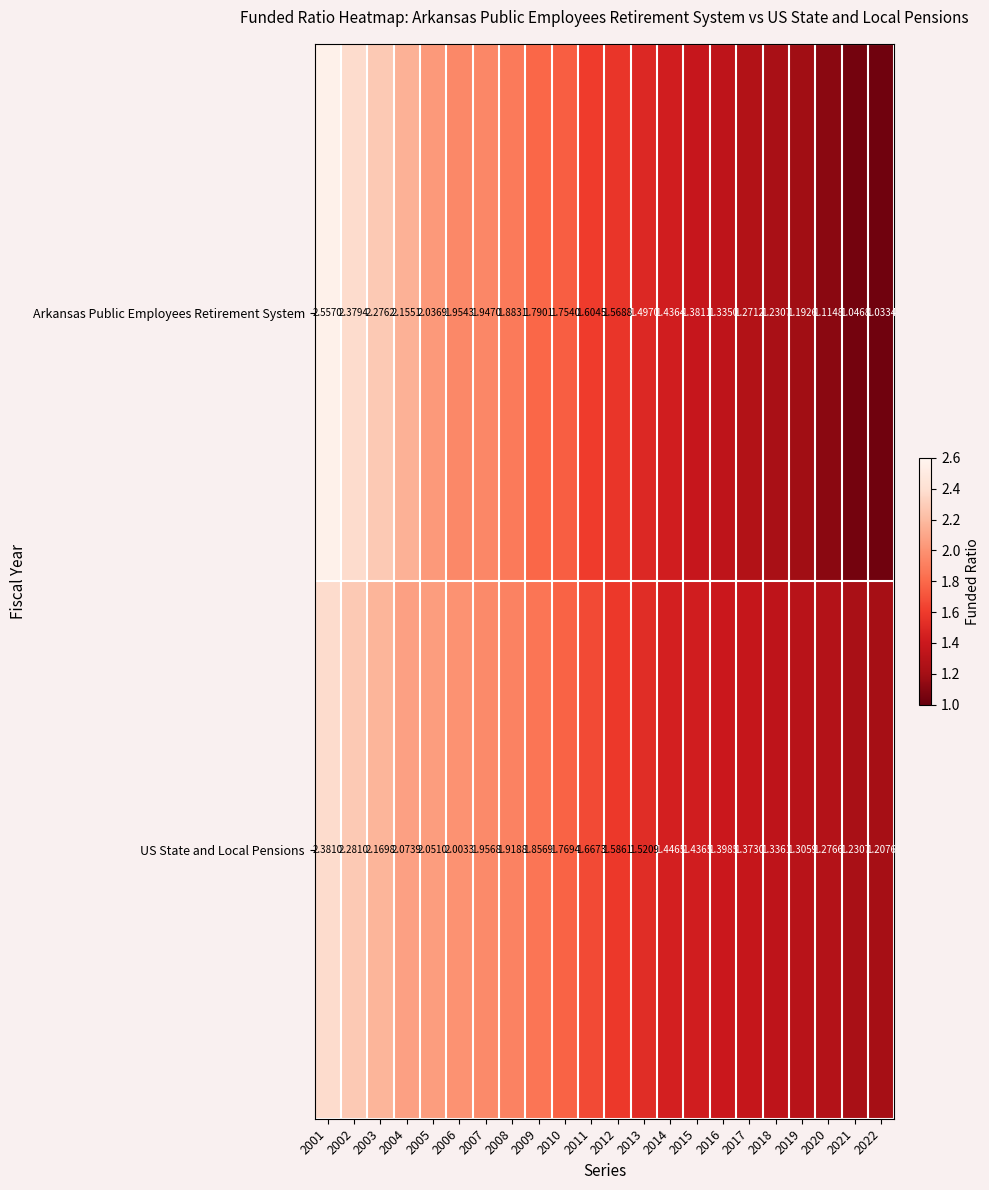

List the series in order of their overall mean, highest first.

US State and Local Pensions, Arkansas Public Employees Retirement System